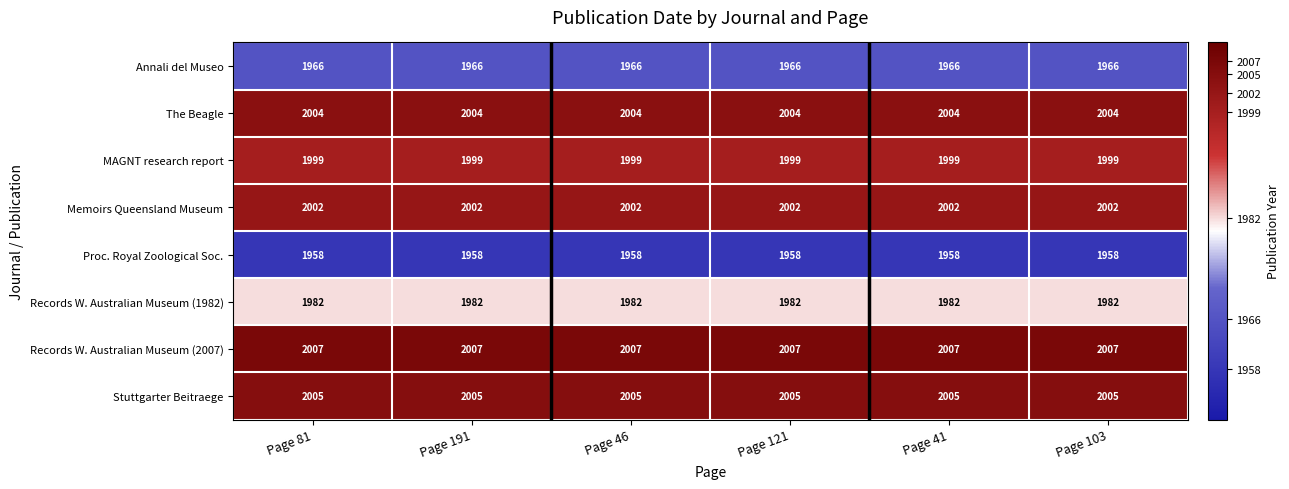

Is it true that Annali del Museo equals 1966 at Page 103?

True